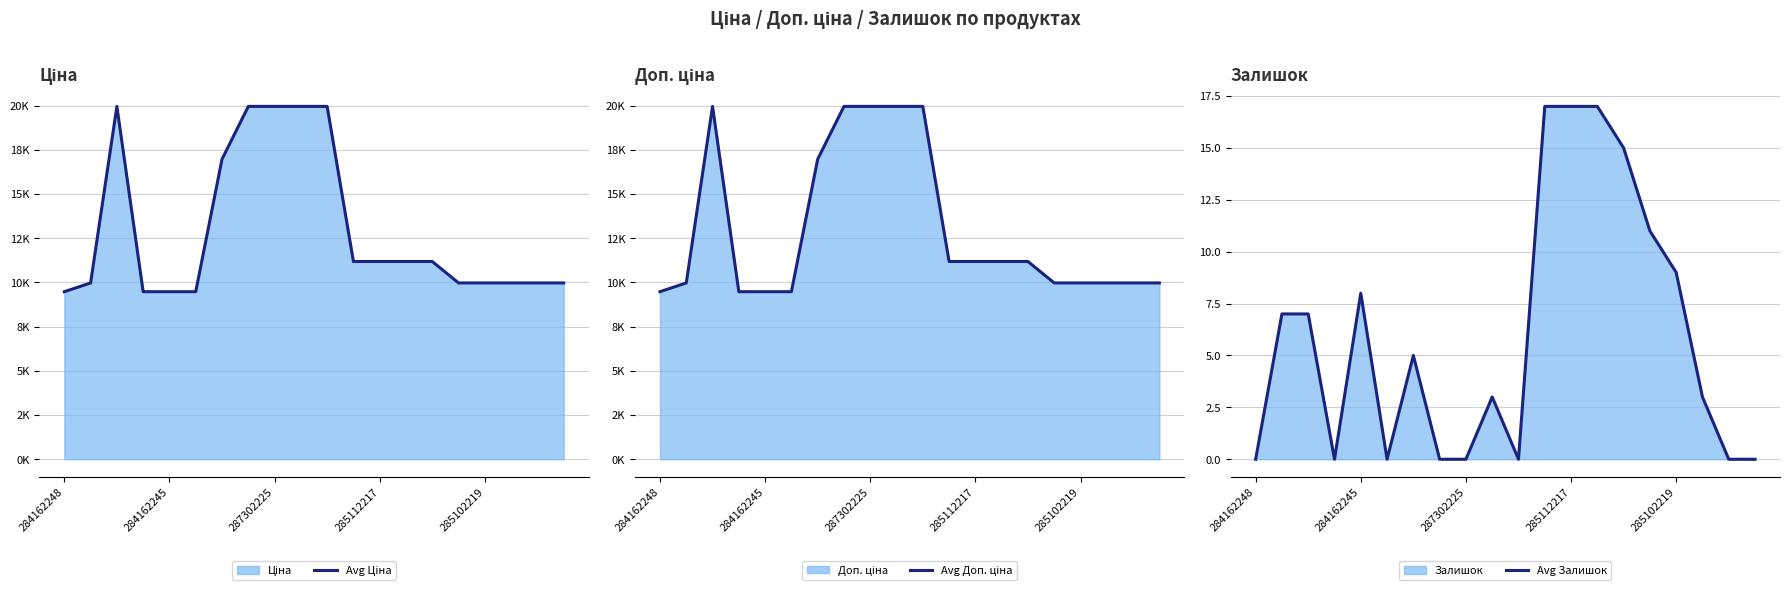

How many positive values does the Avg Залишок series have?

12